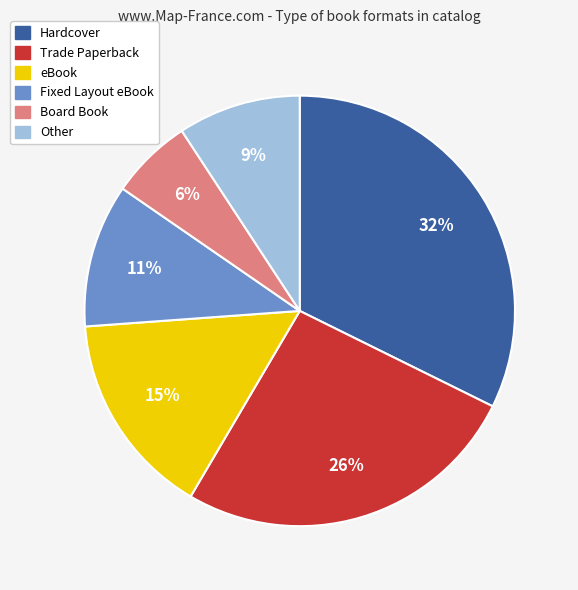

Count the number of slices in the pie.

6